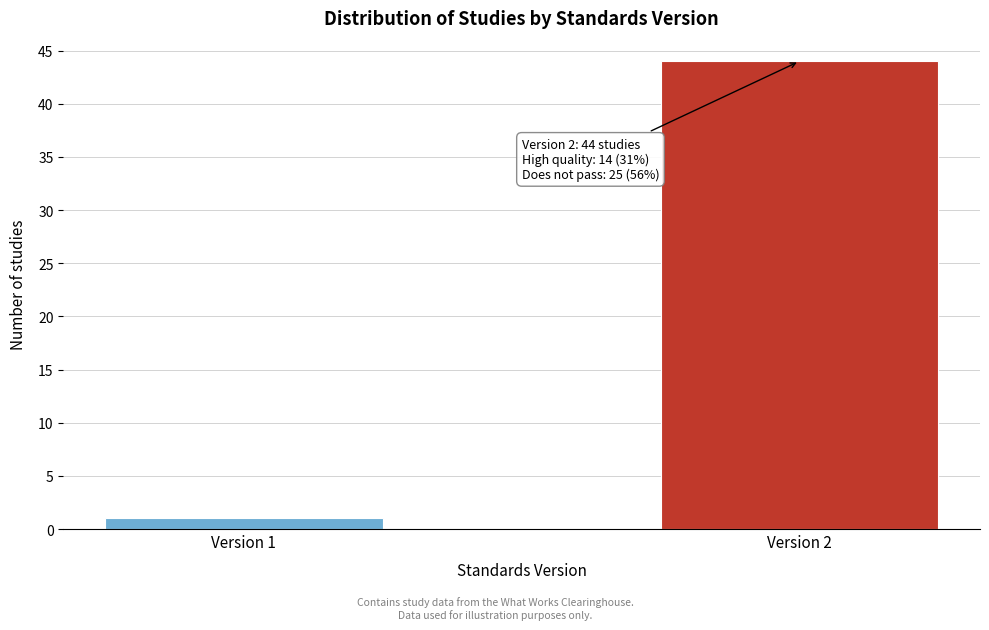

Reading left to right, extract all data points from this chart.

Version 1=1	Version 2=44